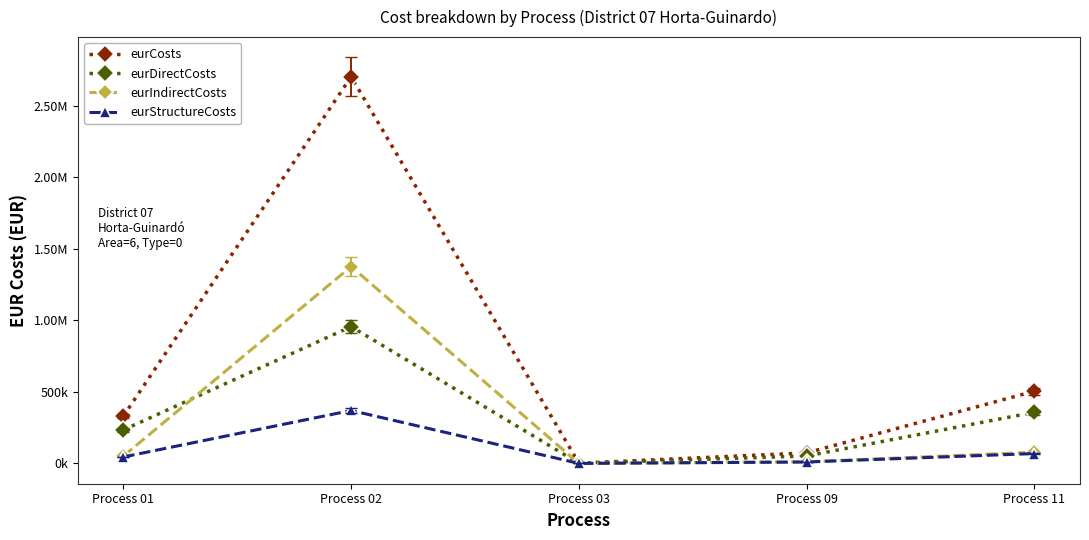

Does the chart have visible grid lines?

No